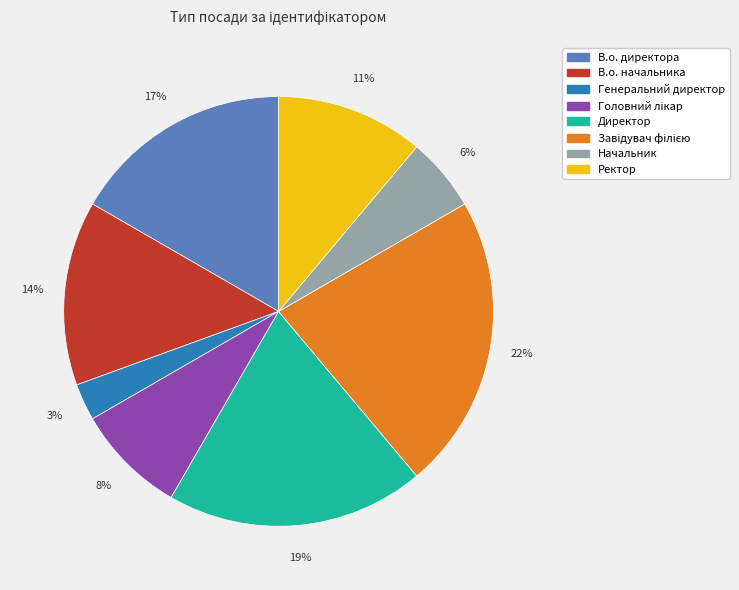

Approximately how many times larger is the value at Начальник compared to Генеральний директор?

2.0